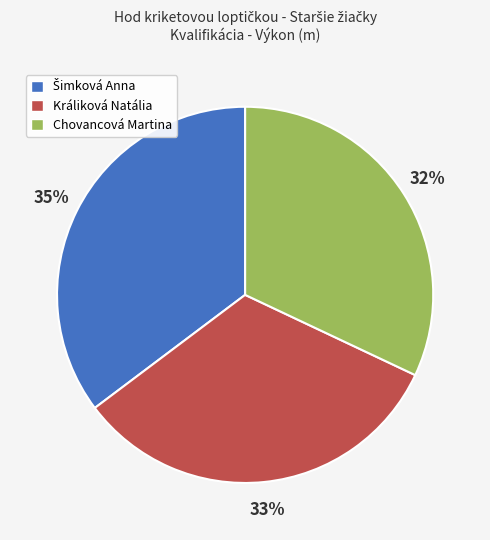

What is the smallest slice in the pie chart?

Chovancová Martina